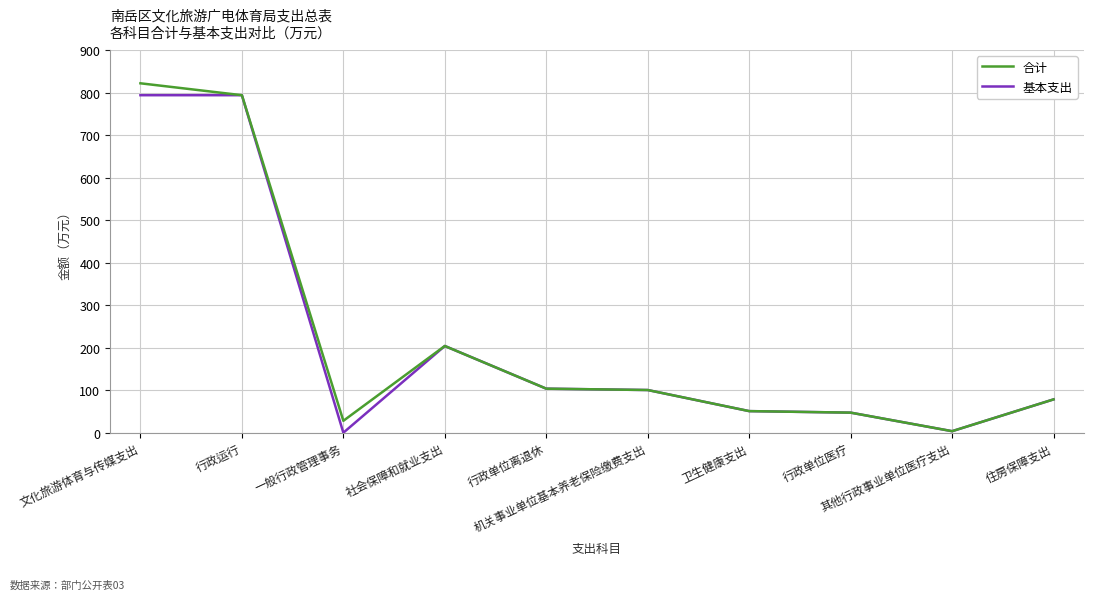

What is the difference between the 合计 values at 卫生健康支出 and 其他行政事业单位医疗支出?

47.2